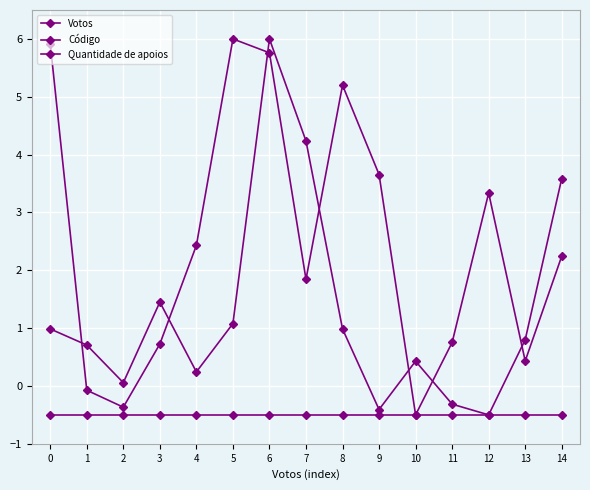

How many data points in Código are less than 2?

7